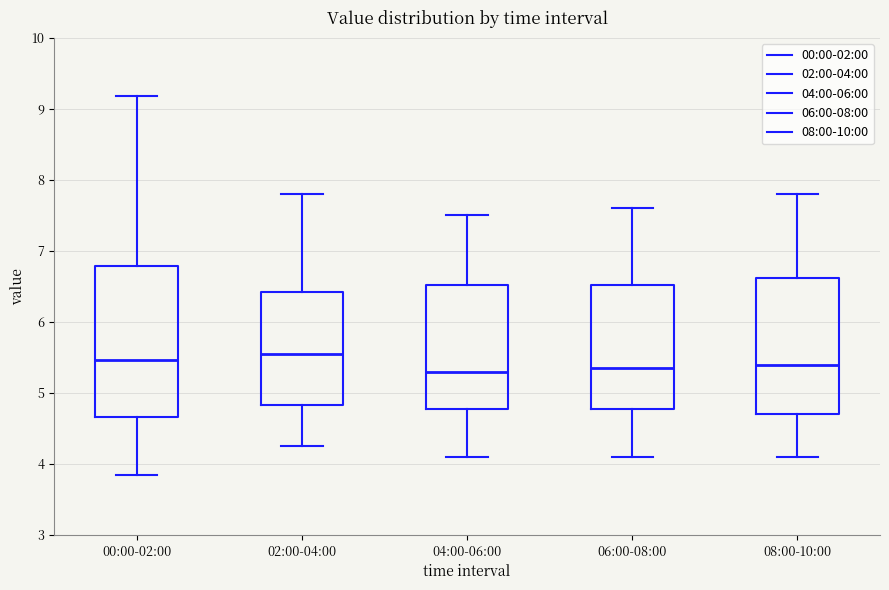

Where does the median line of the box for 04:00-06:00 sit on the y-axis? The values are not printed on the chart, so give them approximately, as read against the axis.

5.3